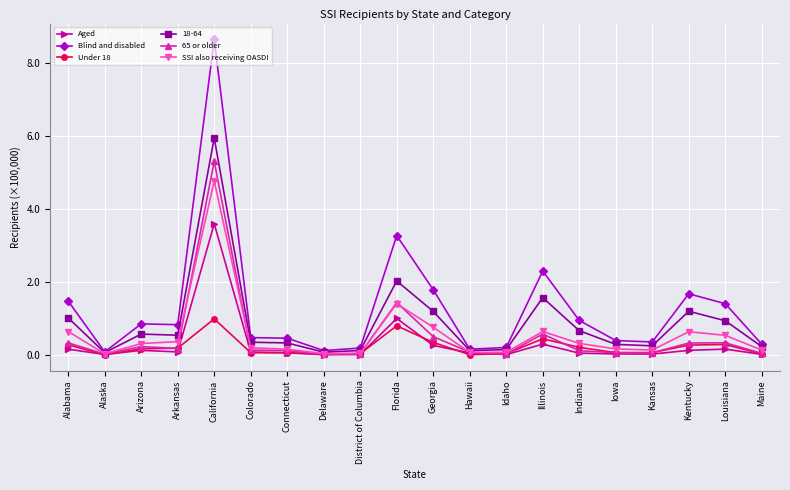

Which series has the largest total across all categories?

Blind and disabled